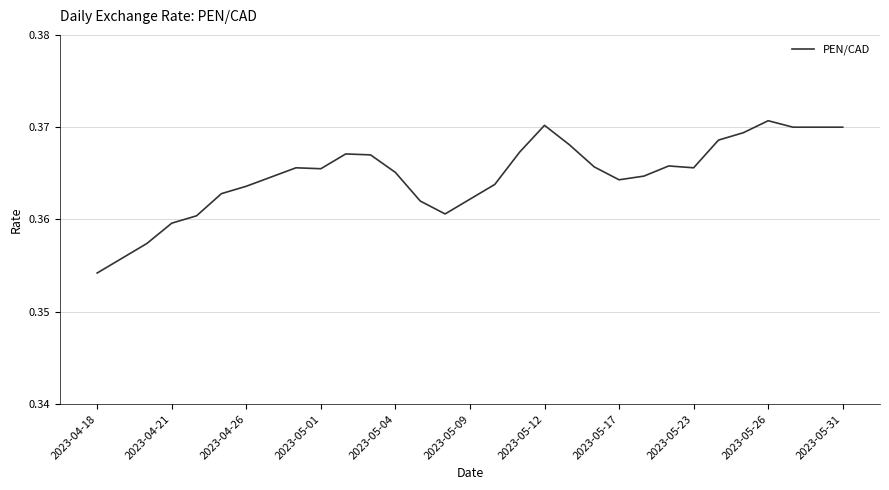

Which label corresponds to the smallest value in the chart?

2023-04-18